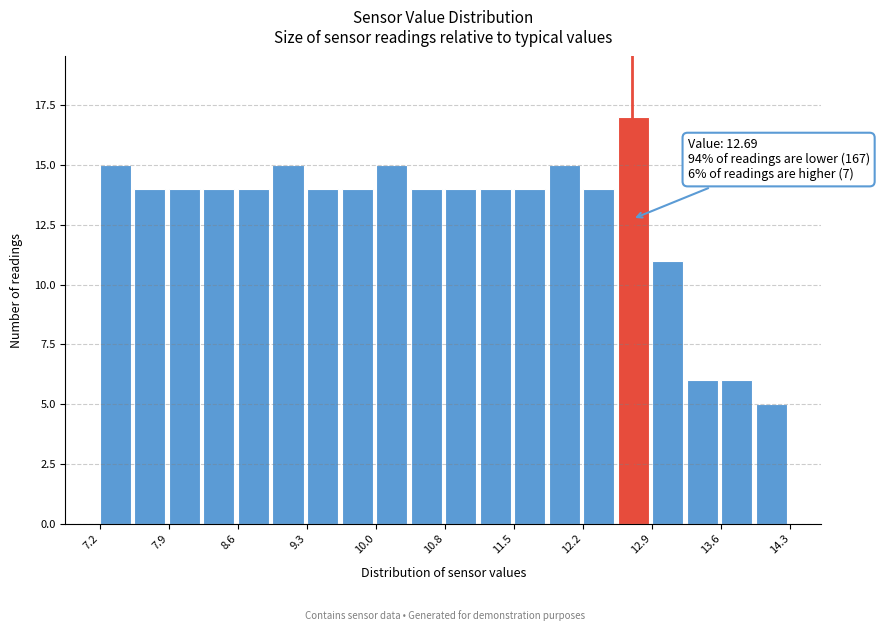

Read against the x-axis, roughly where is the centre of the tallest bar?

12.7